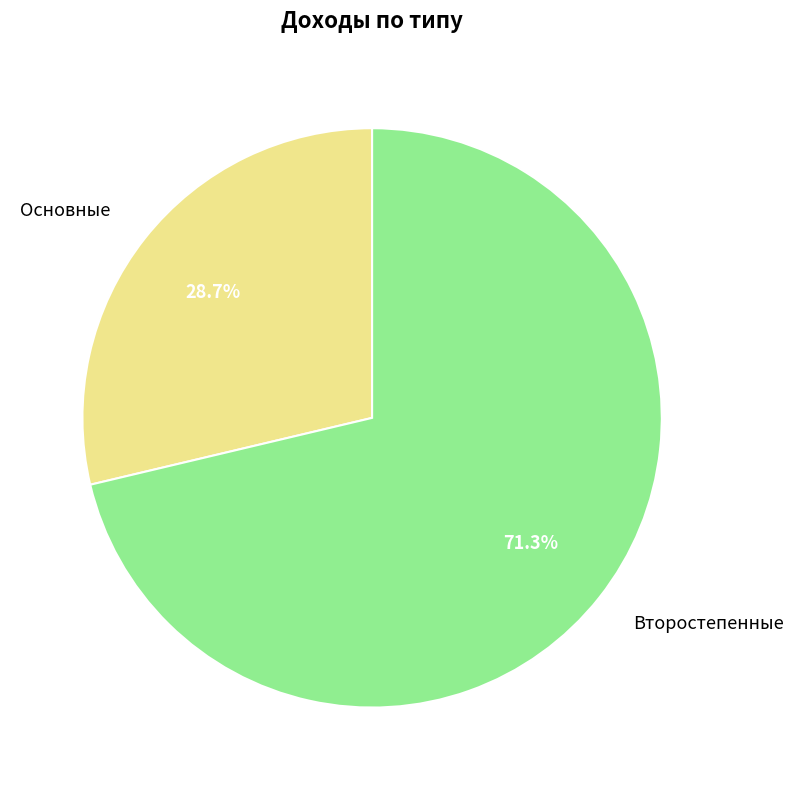

The Второстепенные slice represents 71% of the pie. True or false?

True